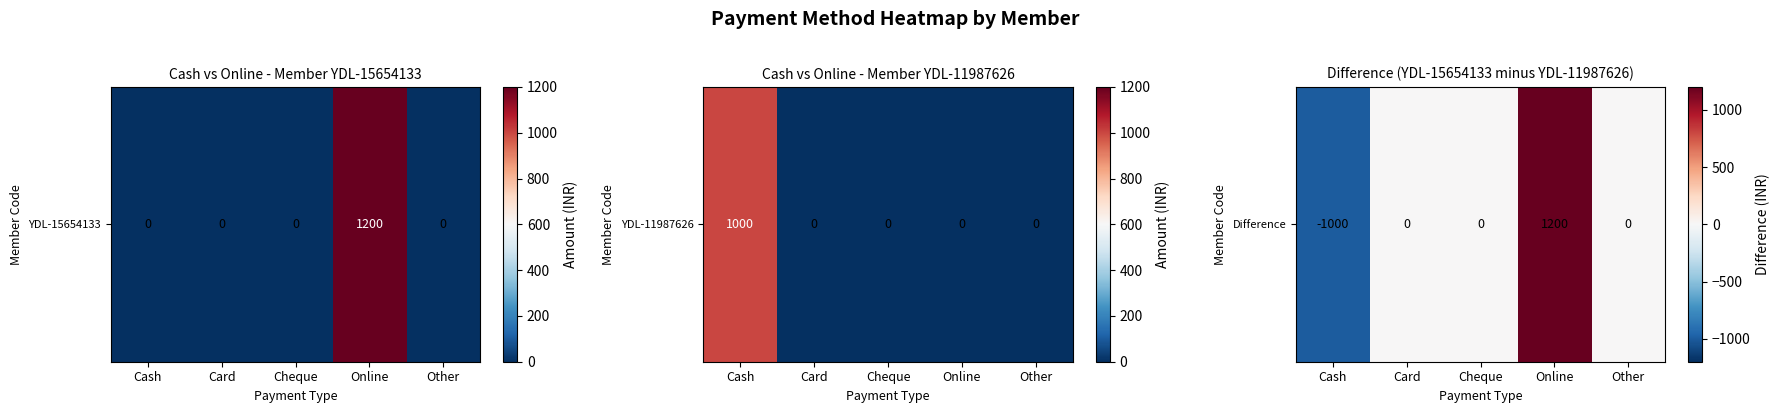

What is the difference between the values at Card and Online?

1200